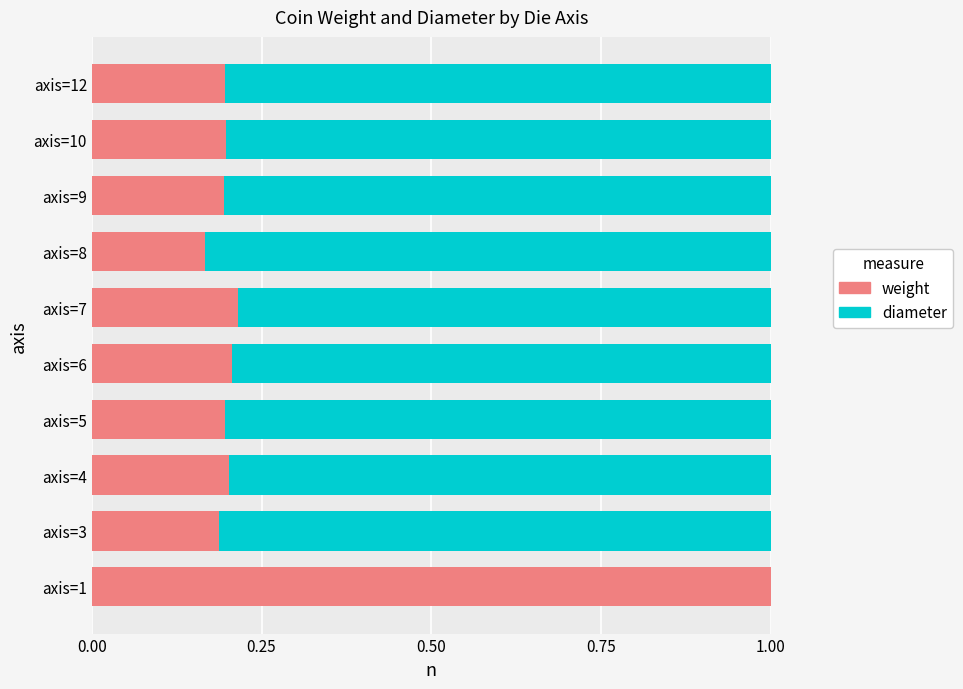

The weight series shows 0.2 at axis=6. True or false?

True